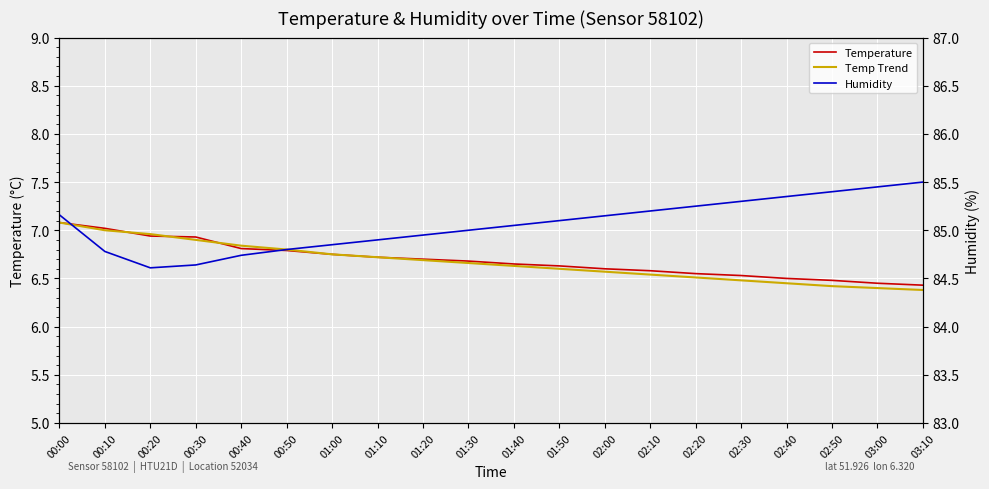

True or false: Temperature has more than 0 points higher than both neighbors.

False